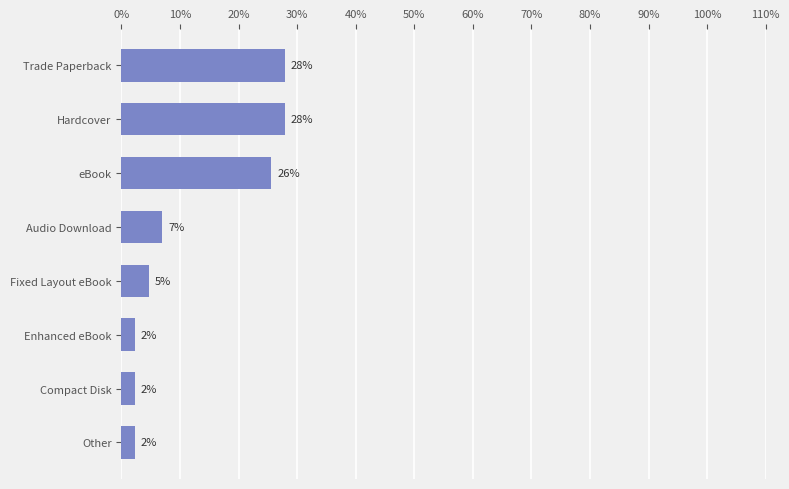

How many bars are there in total?

8